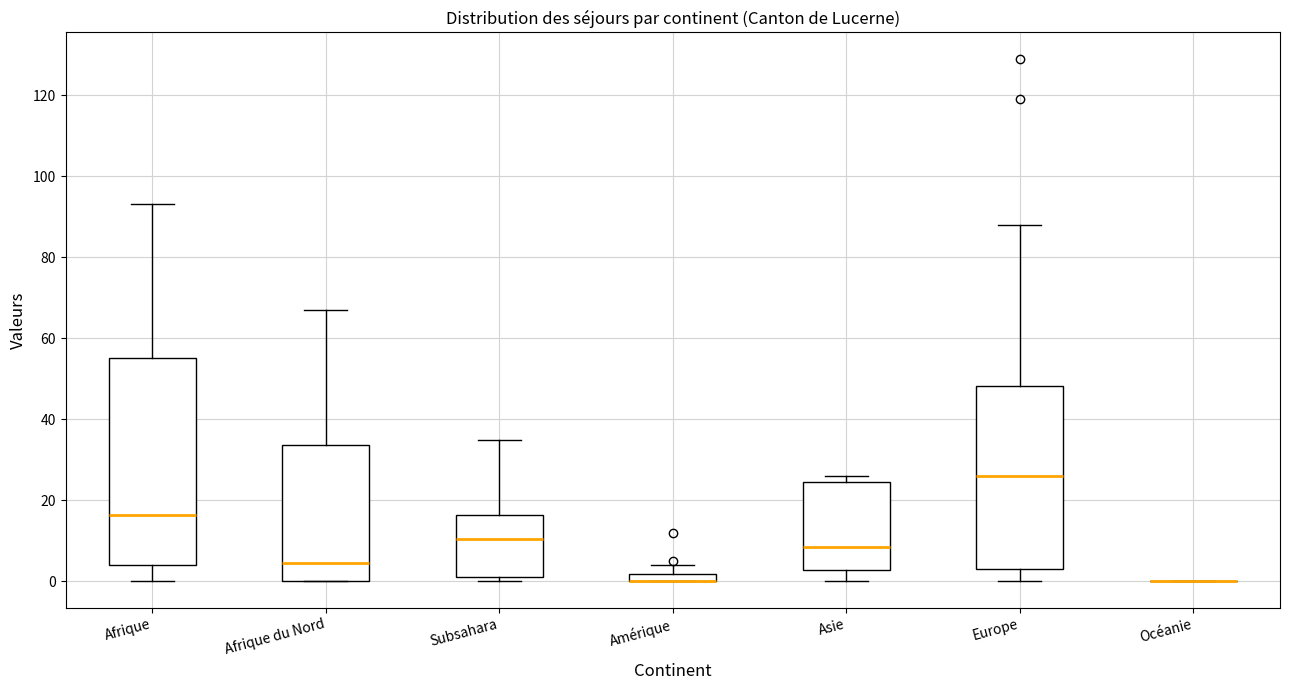

Where is the lower edge of the box for Subsahara on the y-axis? The values are not printed on the chart, so give them approximately, as read against the axis.

2